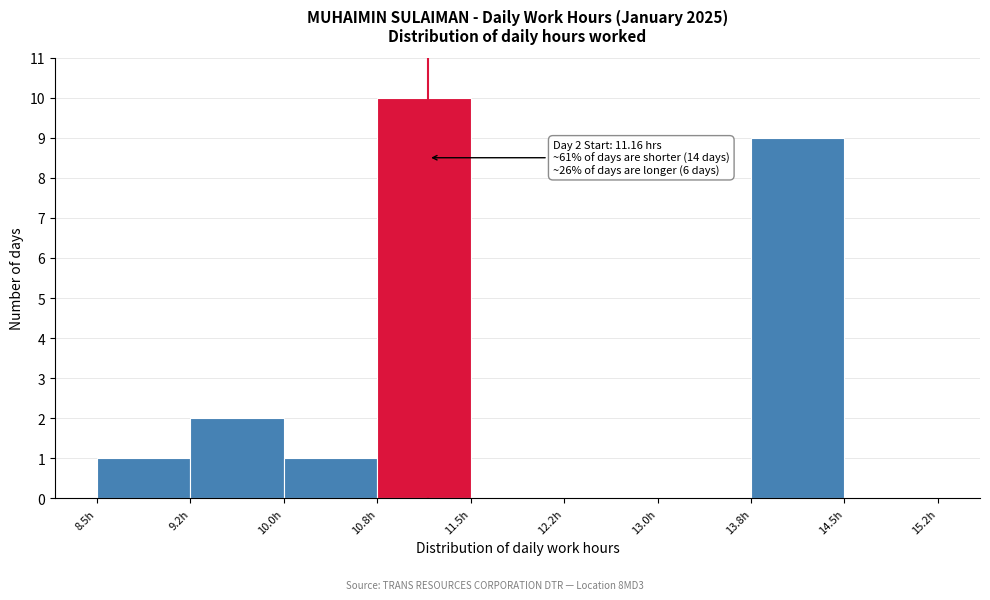

Which range on the x-axis has the tallest bar?

10.75 to 11.50